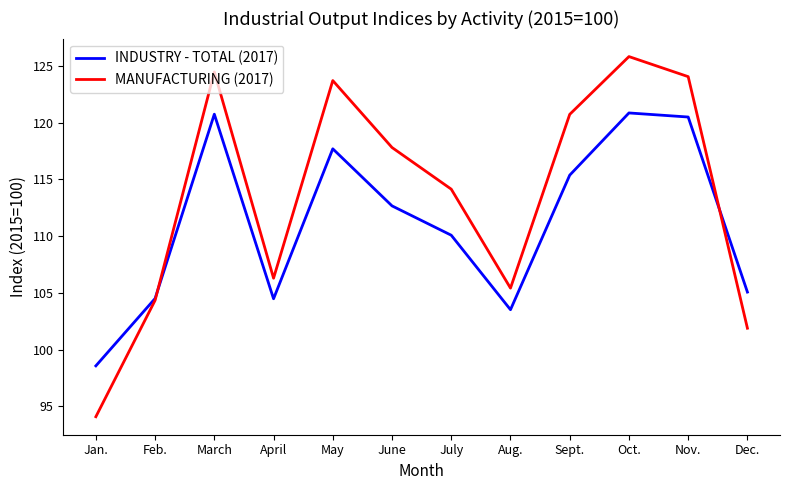

What position from the right is Dec.?

1